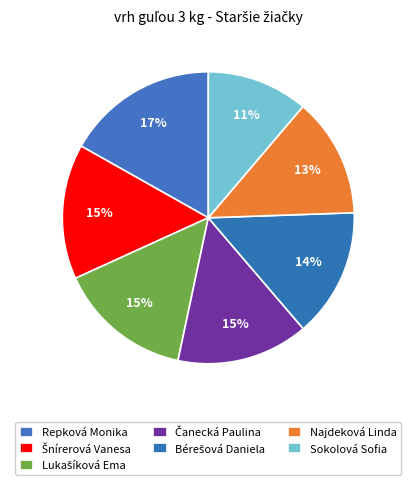

Combined, do Čanecká Paulina and Bérešová Daniela account for over 50%?

No